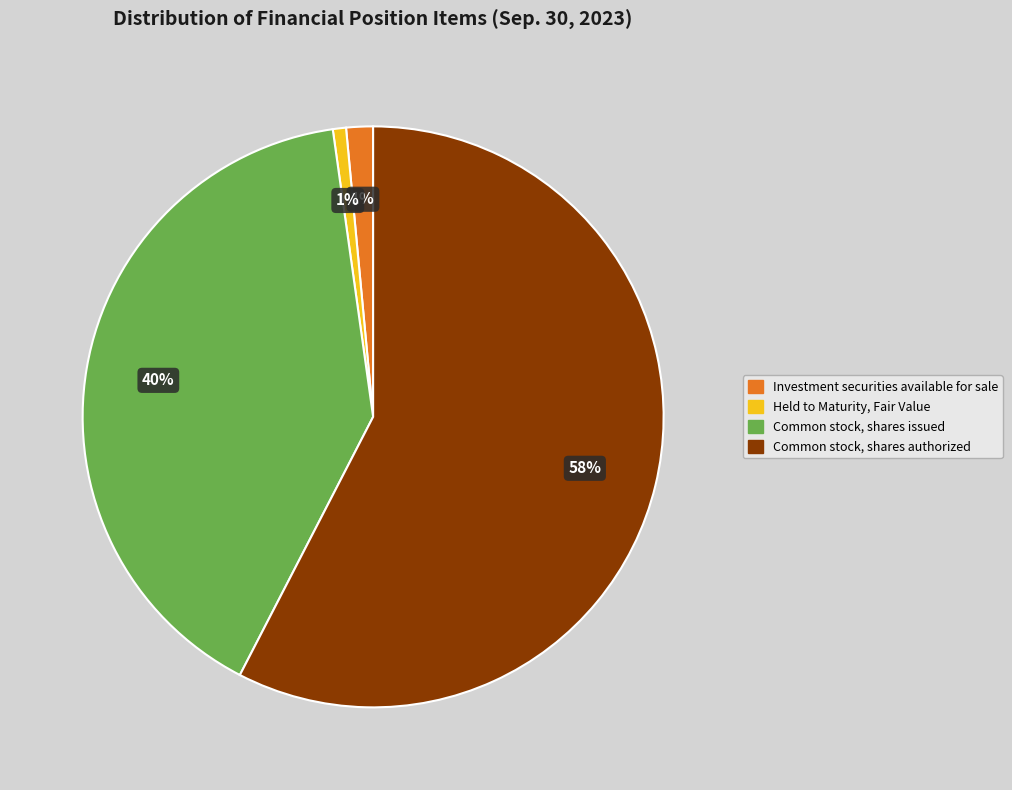

To the nearest percent, what percentage of the pie is Common stock, shares issued?

40%